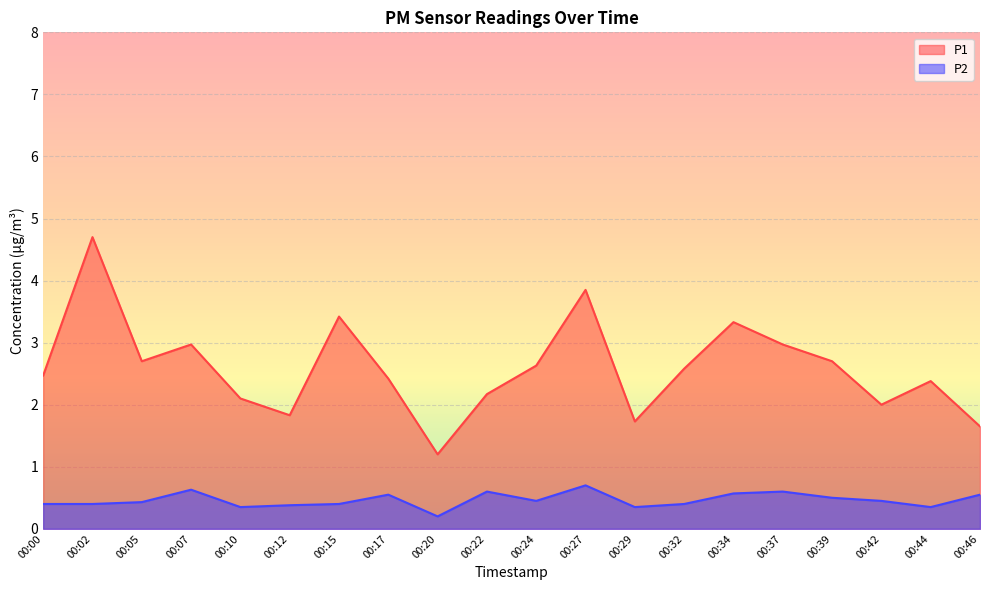

What is the difference between the maximum and minimum values in the P2 series?

0.5